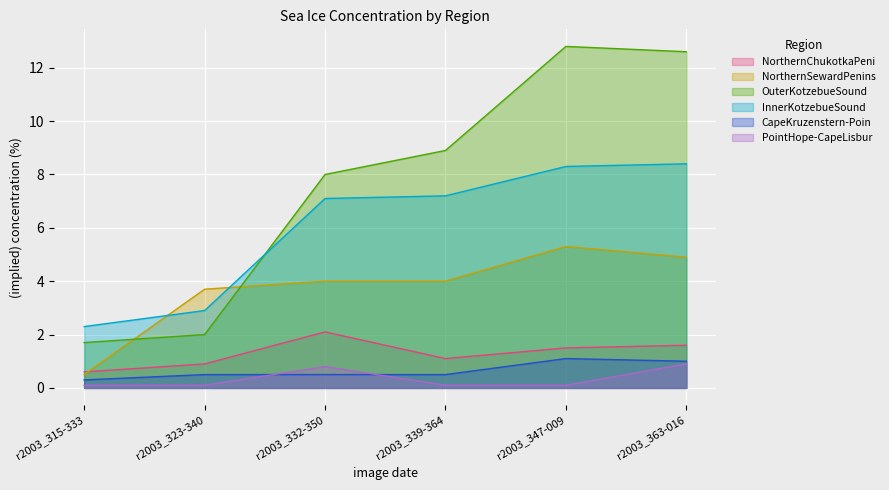

Does the chart display data point markers on the line(s)?

No